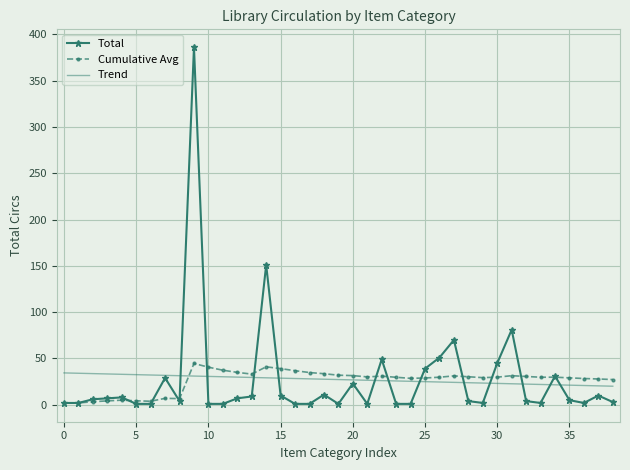

What is the lowest value of the Trend series?

20.1